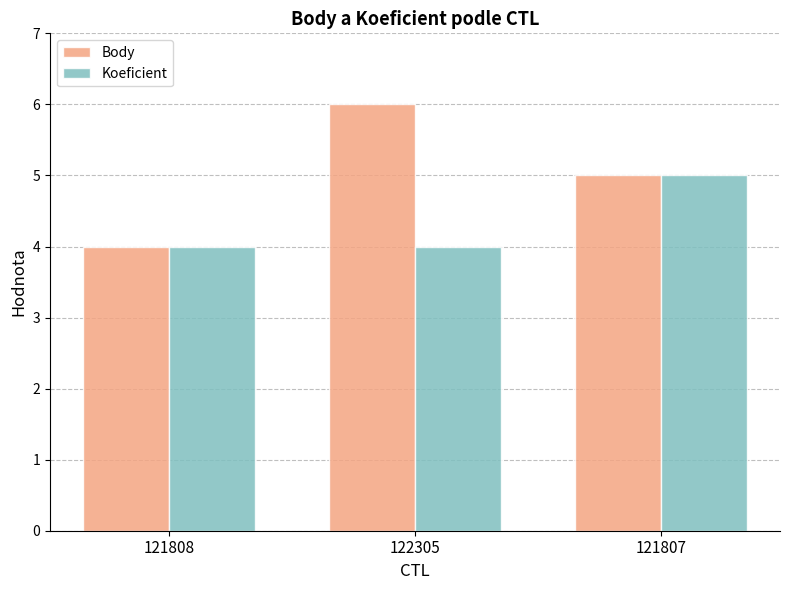

Count the Koeficient values in the range 4 to 5.

3